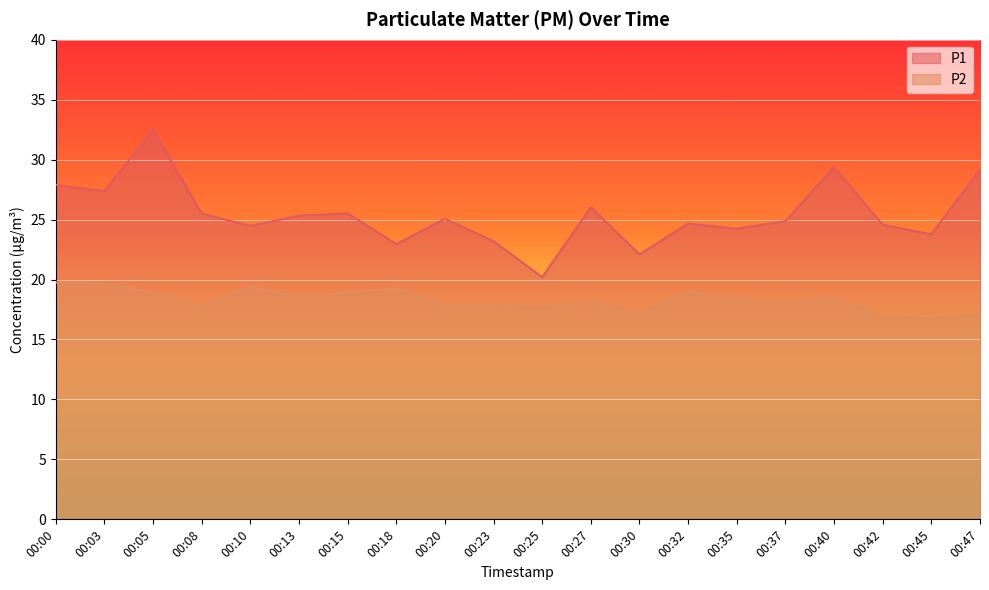

What is the difference between the second highest and second lowest values in the P1 series?

7.3